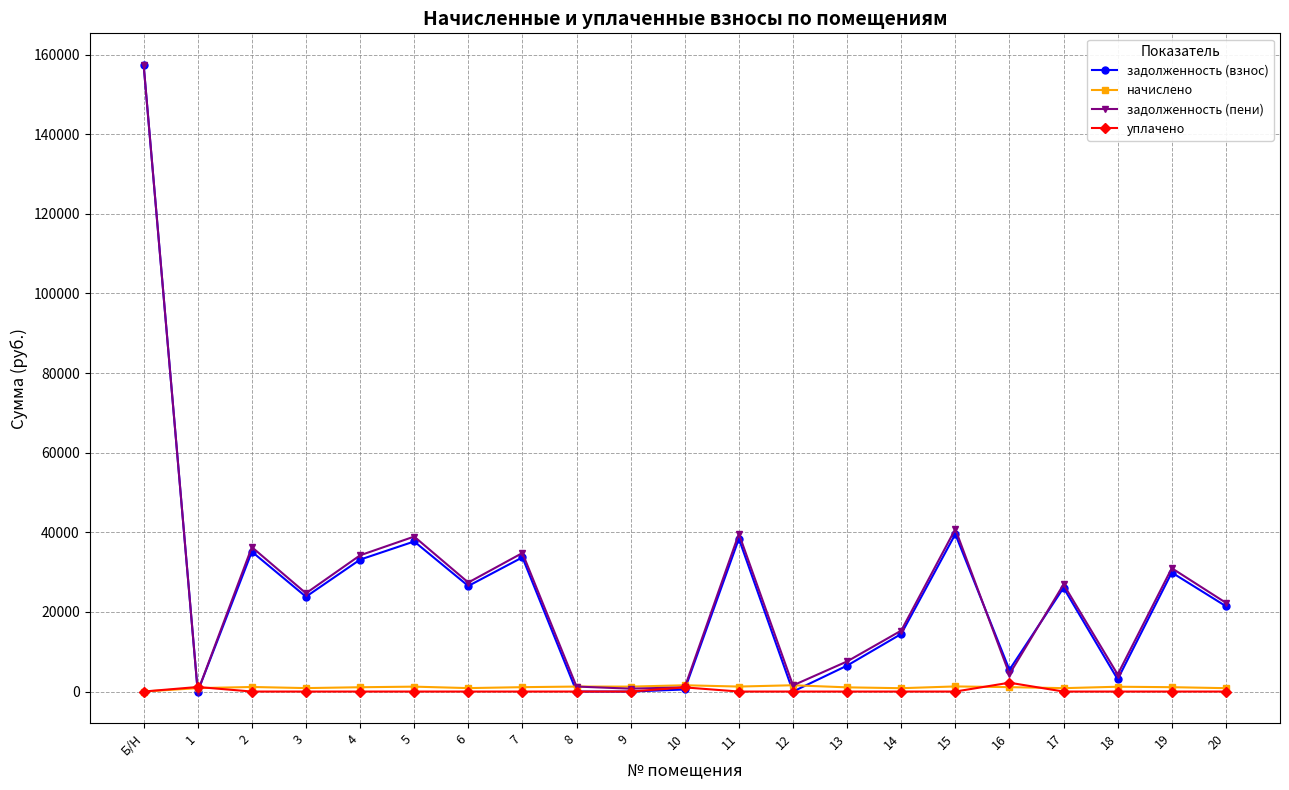

What is the greatest value displayed?

157475.1